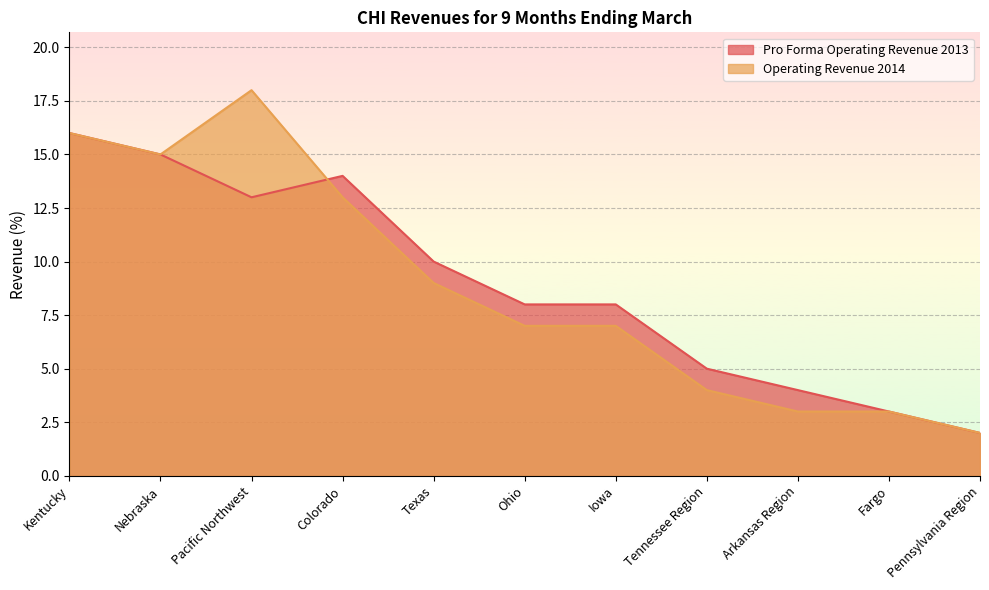

Where do Operating Revenue 2014 and Pro Forma Operating Revenue 2013 first cross each other?

Pacific Northwest and Colorado